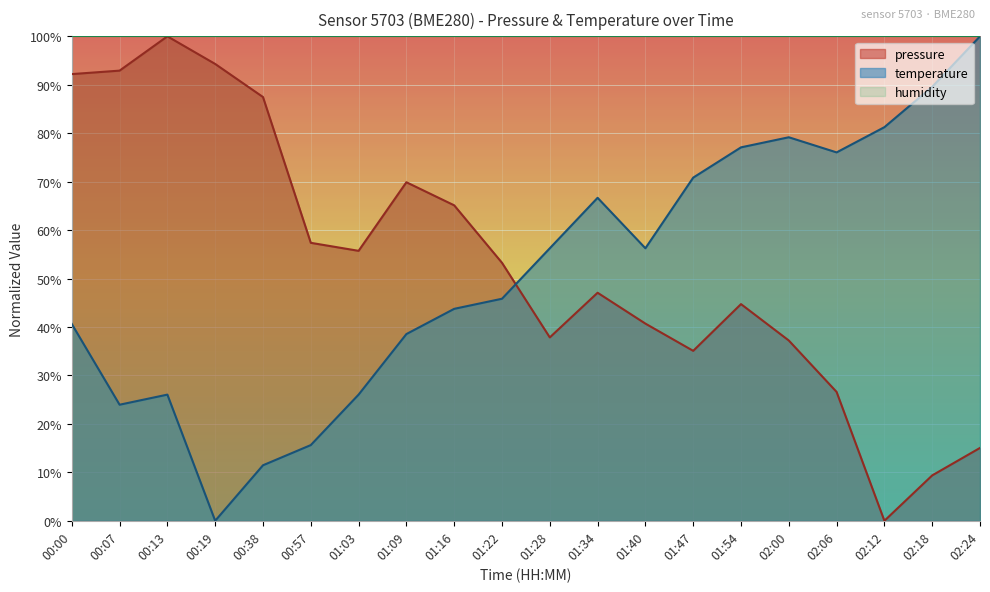

Which series has the largest range (max minus min)?

pressure